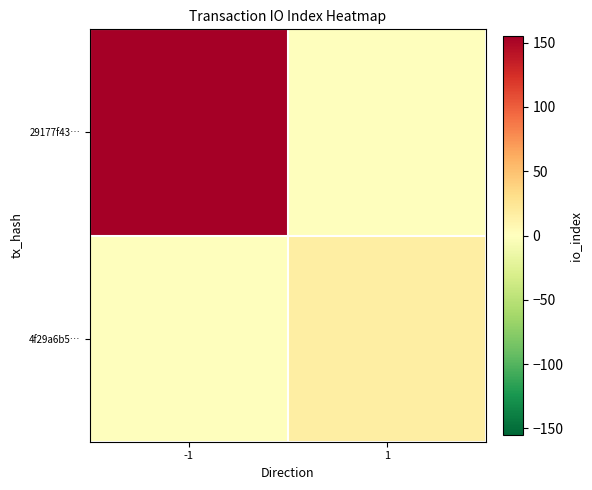

At -1, list the series in order from largest to smallest.

29177f43…, 4f29a6b5…